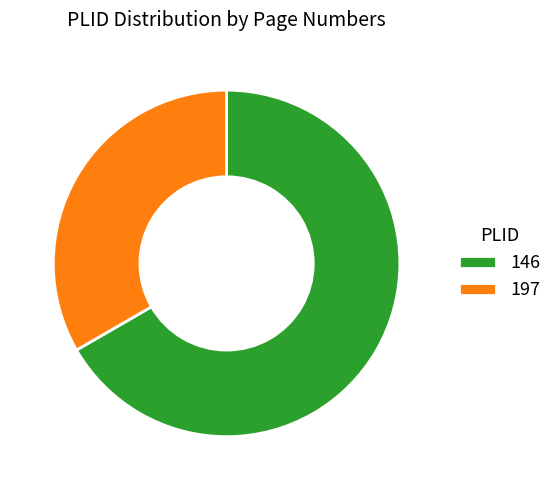

The 197 slice represents 44% of the pie. True or false?

False